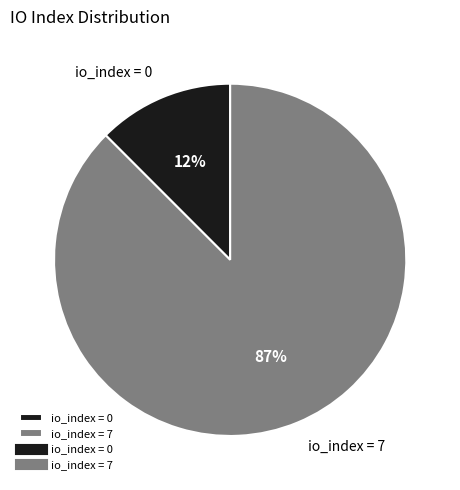

Between io_index = 7 and io_index = 0, which is larger?

io_index = 7